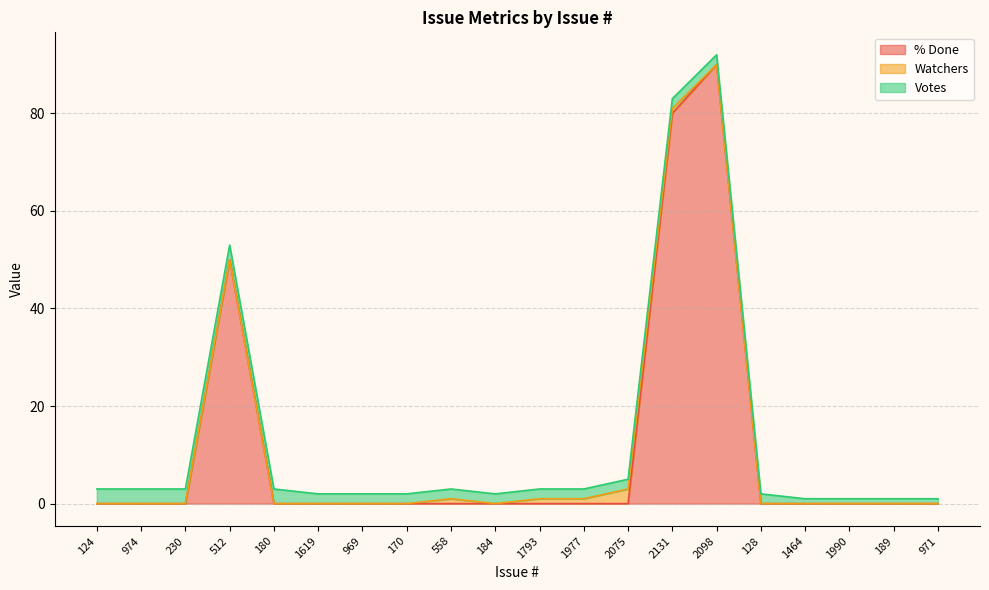

What value does the % Done series have at 2131, to the nearest 5?

80